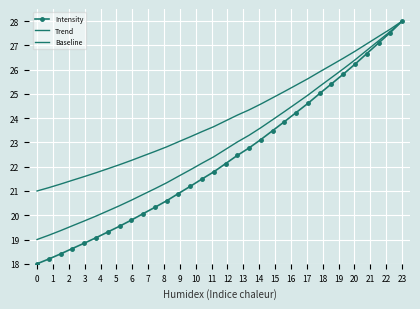

True or false: Baseline and Trend cross at least once.

False